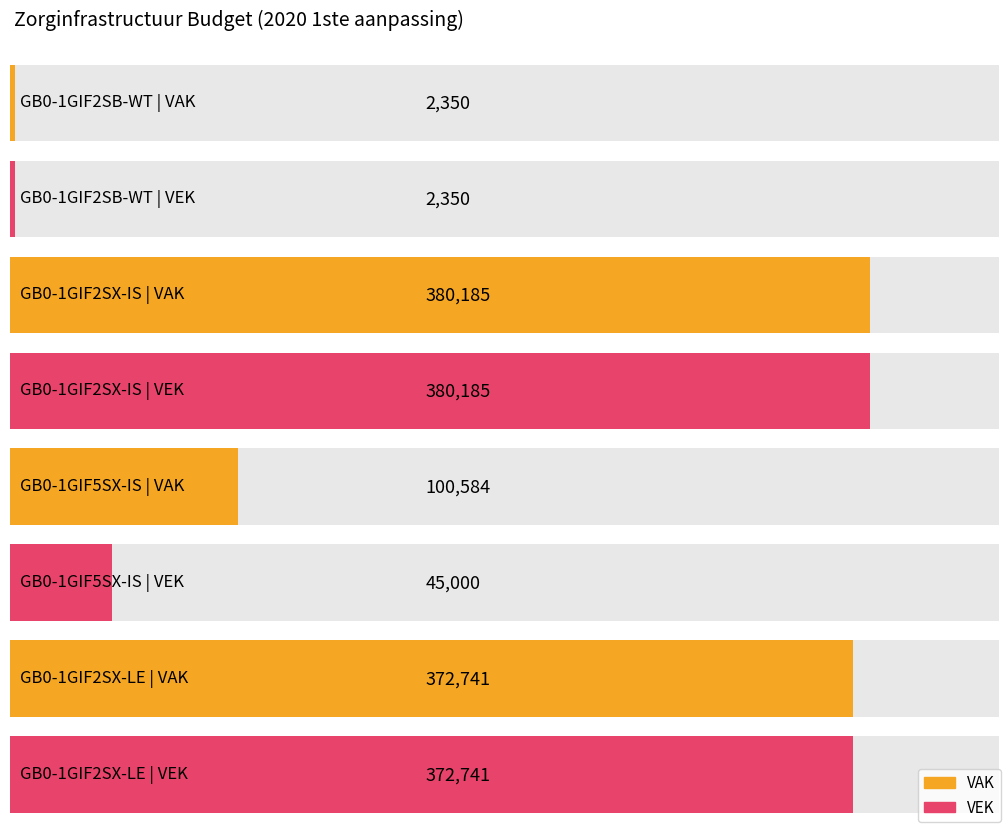

How many bars are there in total?

8